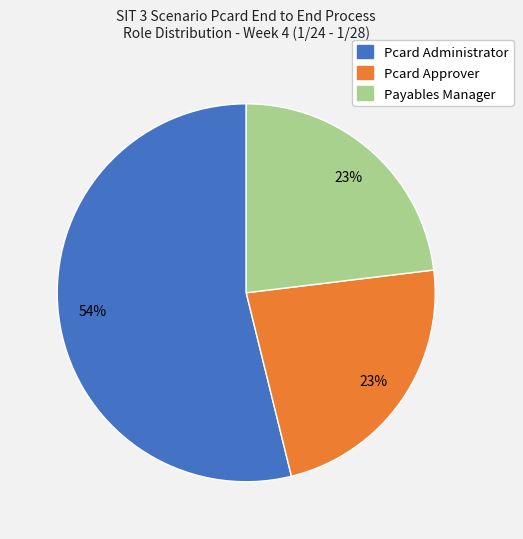

Is the sum of Pcard Approver and Pcard Administrator greater than half?

Yes